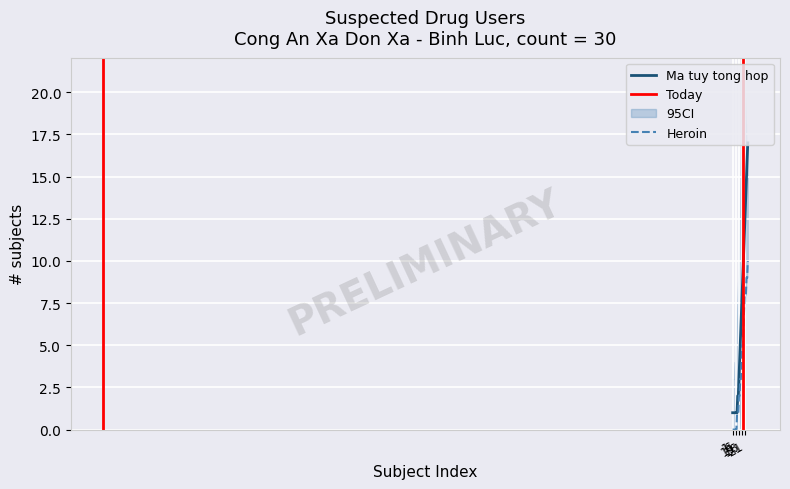

Where is Heroin nearest to the value 5?

16